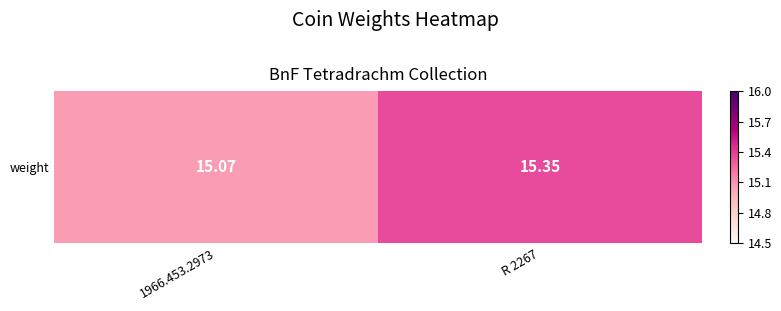

At which category does the chart reach its peak across all series?

R 2267